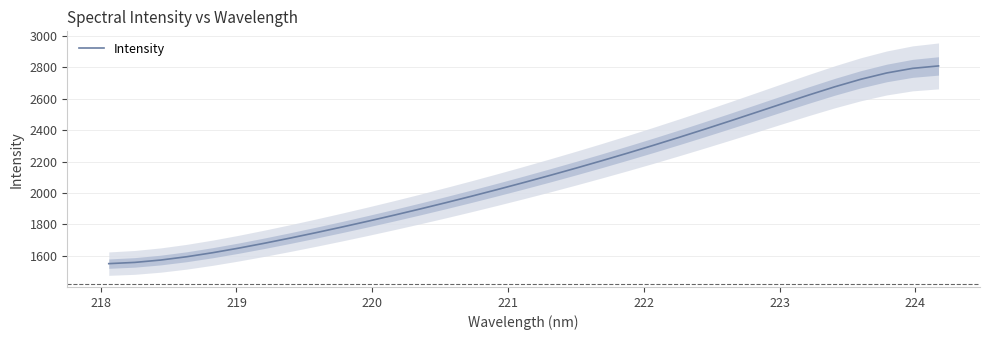

What is the lowest value of the Intensity series?

1549.2